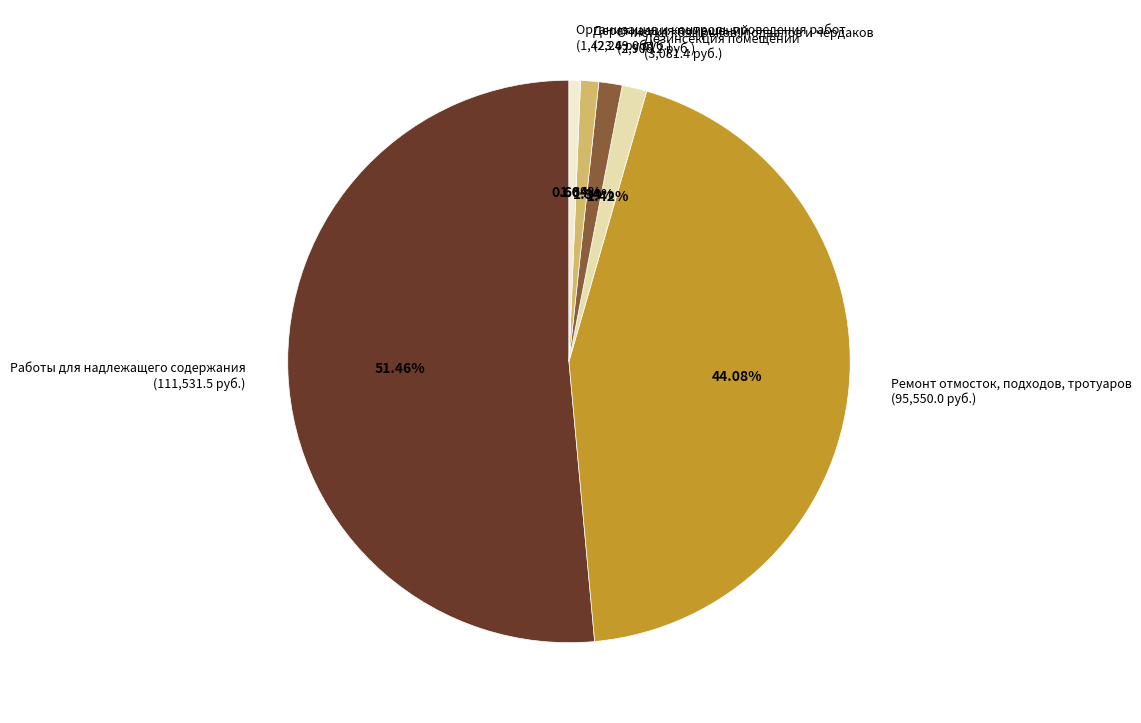

What percentage is the Организация и контроль проведения работ slice, to the nearest percent?

1%